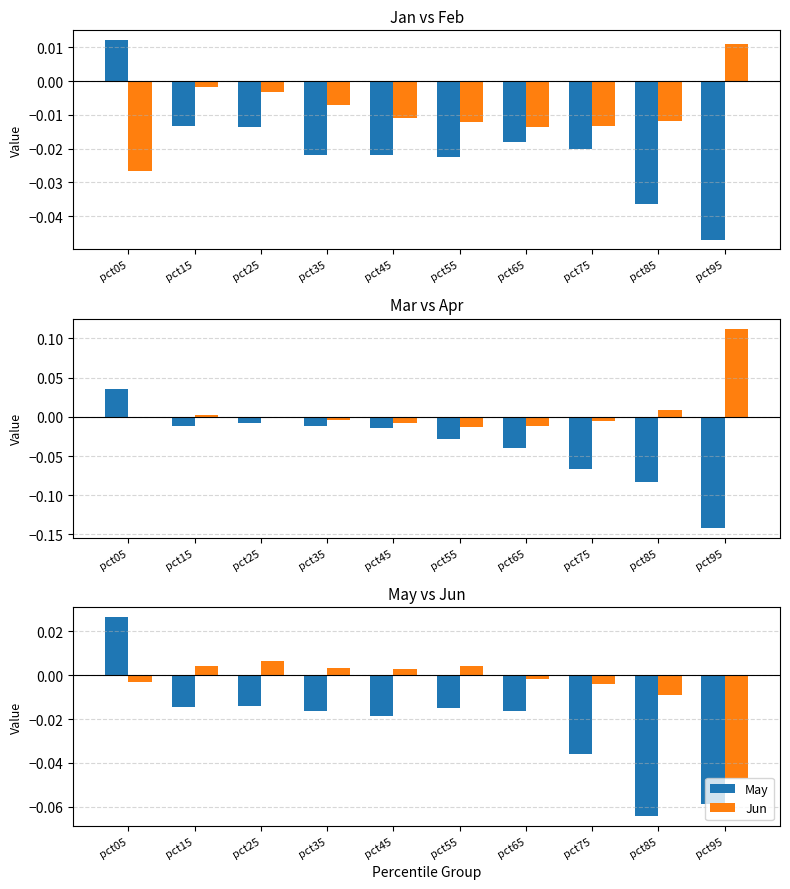

At how many categories does at least one series exceed 0?

8